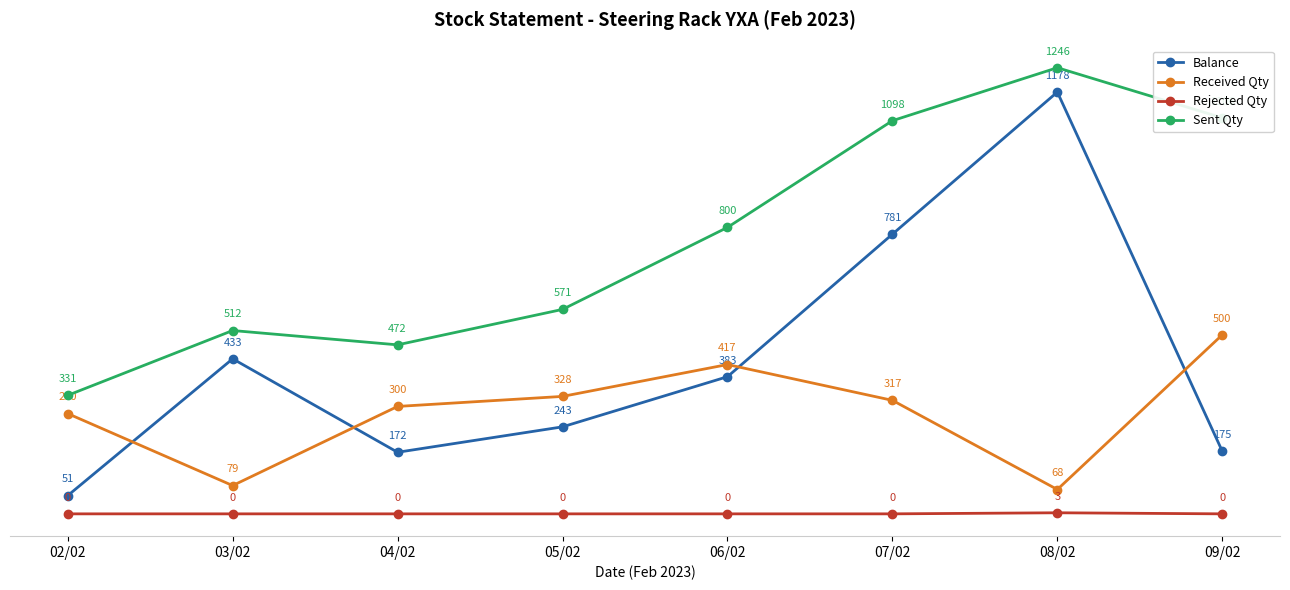

What is the label of the 7th point from the left?

08/02